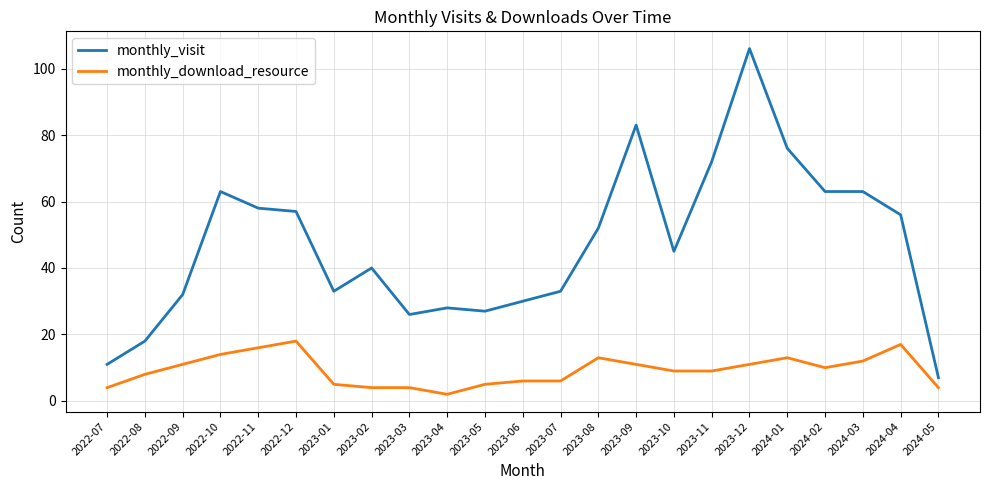

What position from the left is 2024-03?

21